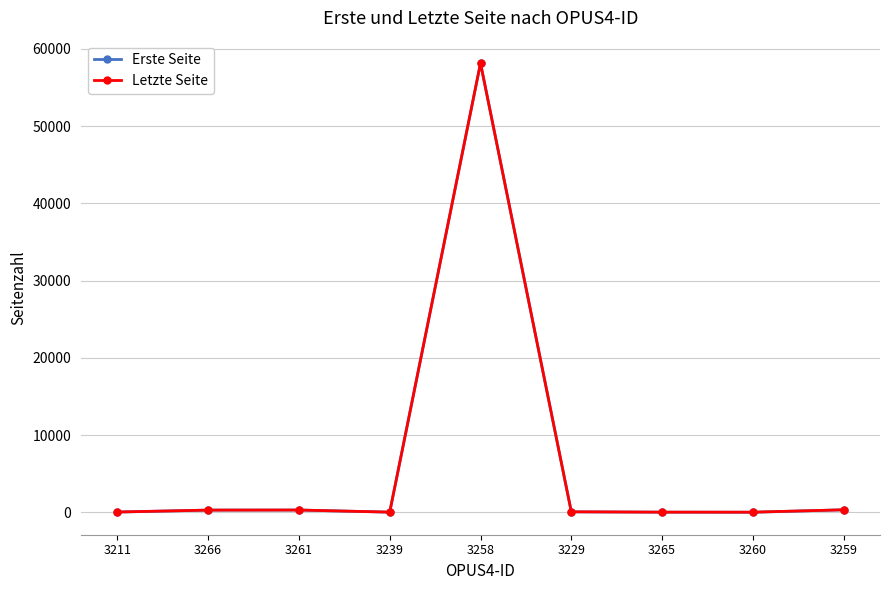

What is the sum of all Letzte Seite values?

59185